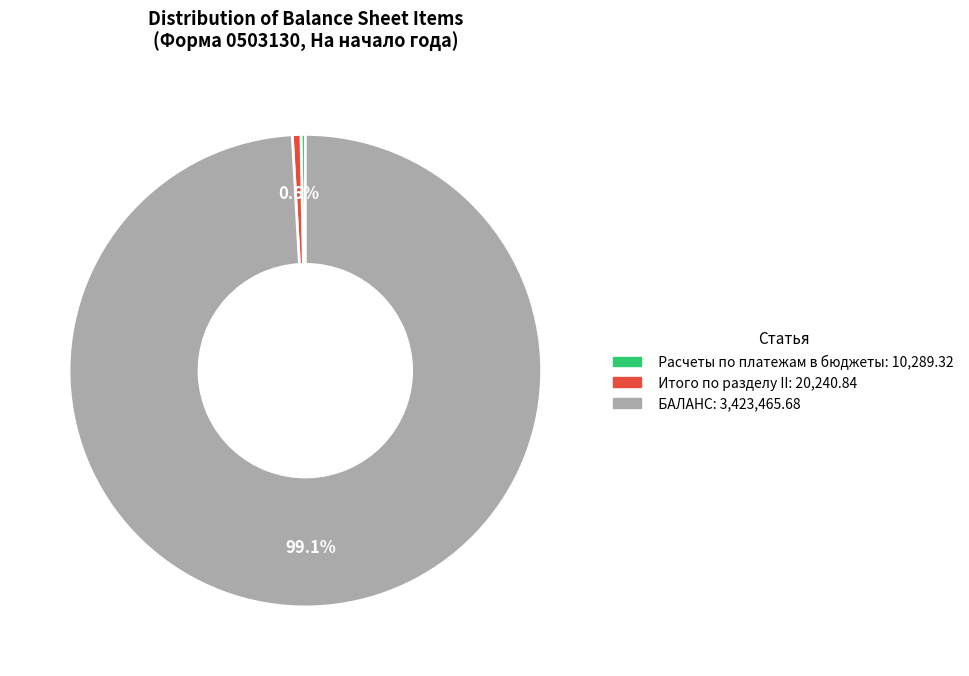

What is the ratio of the value at БАЛАНС to the value at Итого по разделу II?

169.1